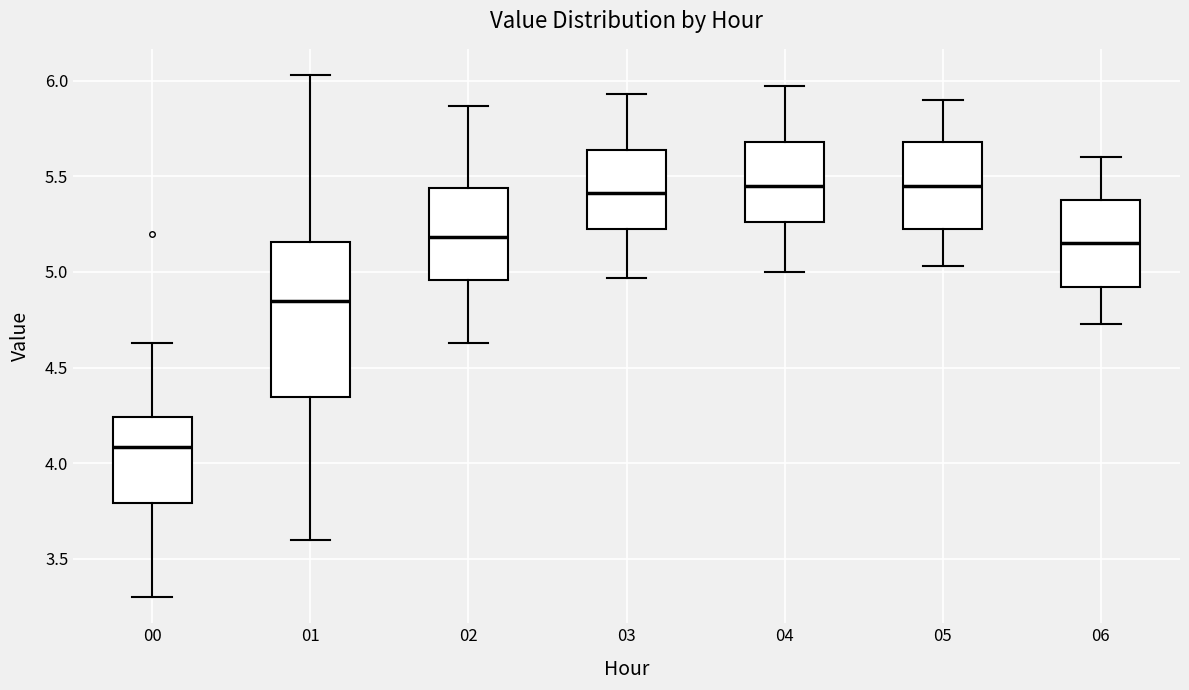

Comparing the boxes themselves (not the whiskers), which one is the tallest?

01